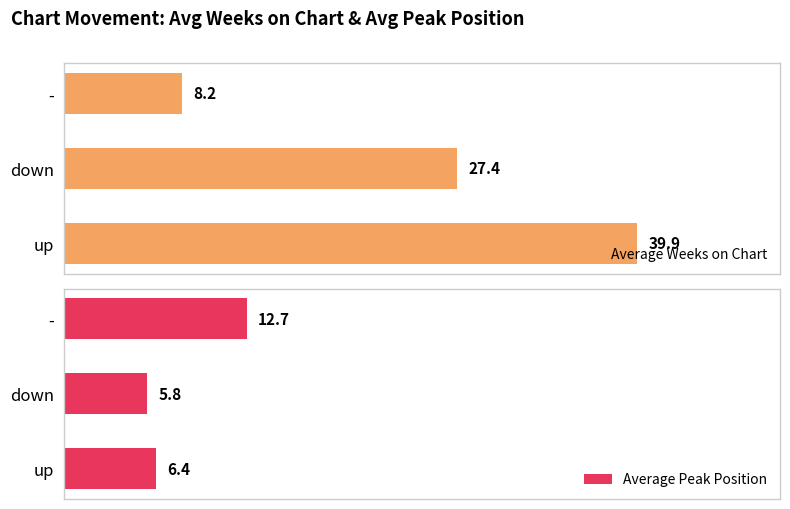

Are the bars grouped side by side (vs. stacked)?

Yes